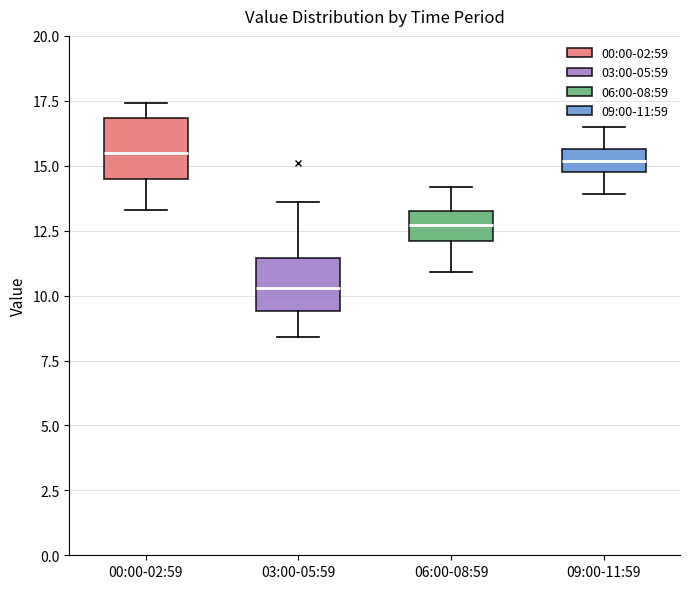

Reading left to right, read every box against the y-axis: the position of its median line, the range the box covers, and the ends of its whiskers. The values are not printed on the chart, so give them approximately, as read against the axis.

00:00-02:59: median 15.5, box 14.5 to 17.0, whiskers 13.5 to 17.5
03:00-05:59: median 10.5, box 9.5 to 11.5, whiskers 8.5 to 13.5
06:00-08:59: median 12.5, box 12.0 to 13.5, whiskers 11.0 to 14.0
09:00-11:59: median 15.0 (inside the box), box 15.0 to 15.5, whiskers 14.0 to 16.5